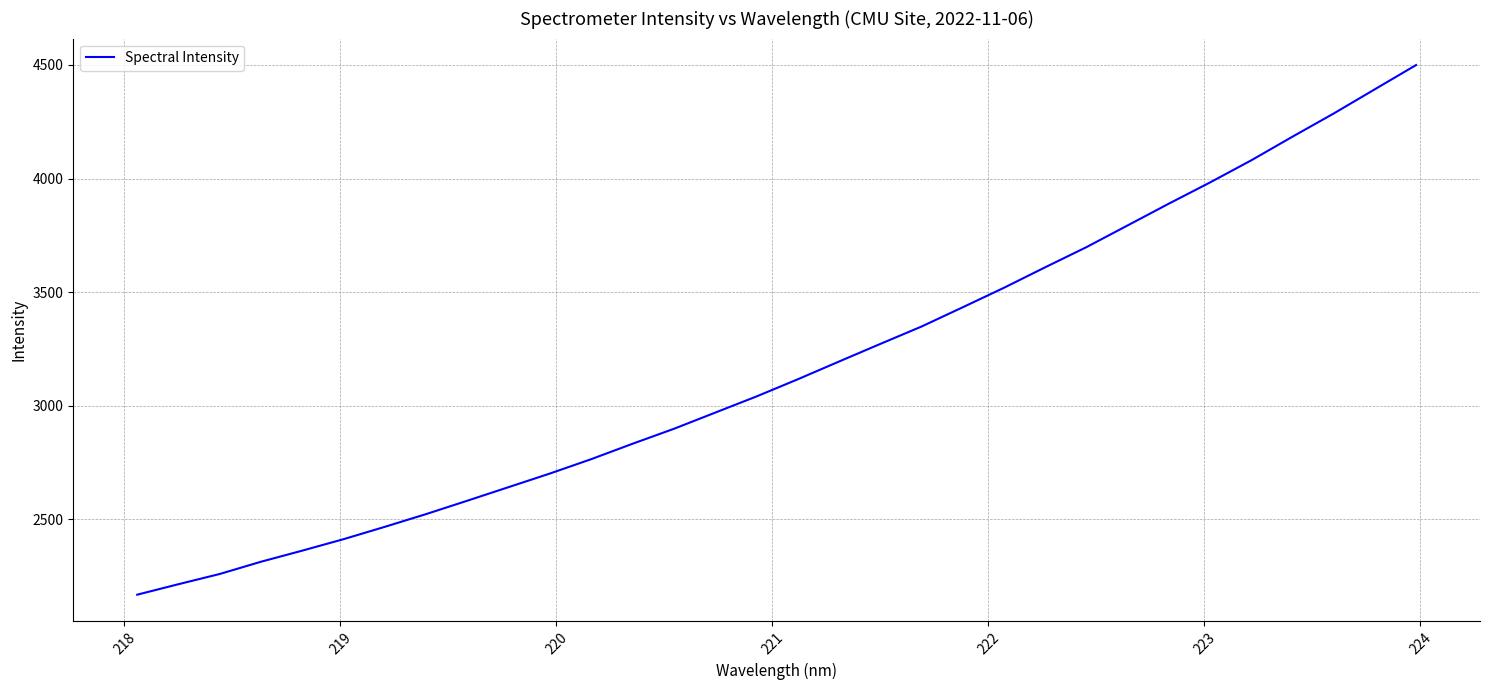

How many series are shown in this chart?

1